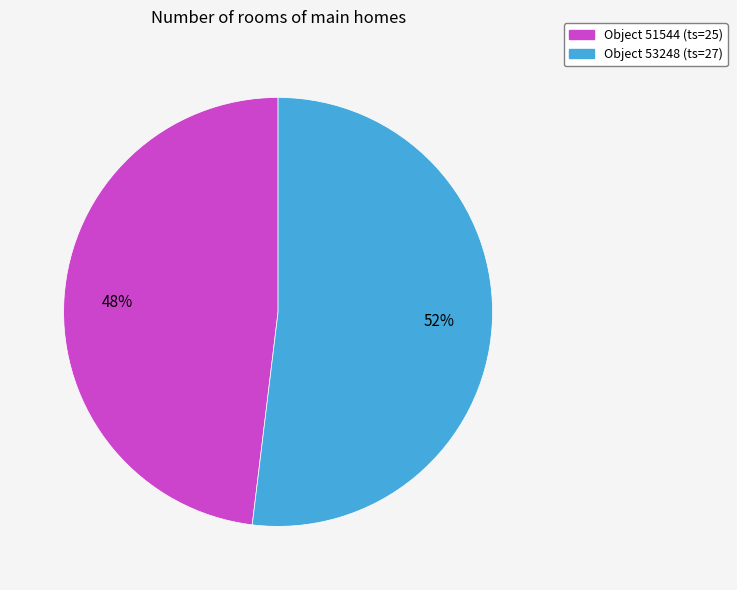

Rank the categories by value from highest to lowest.

Object 53248 (ts=27), Object 51544 (ts=25)